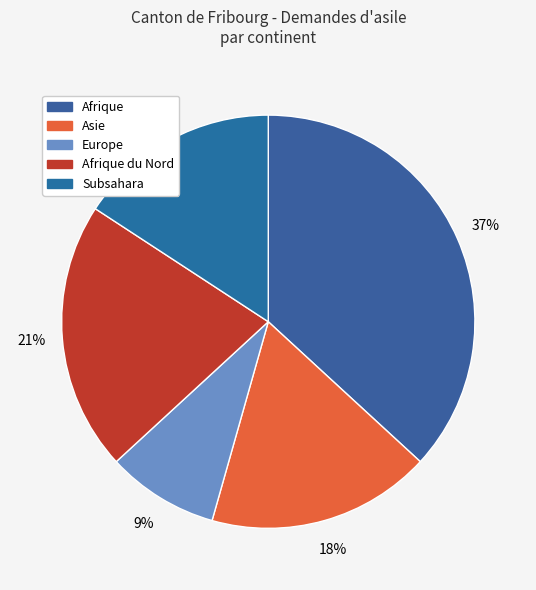

To the nearest percent, what is the difference between the largest and smallest slice percentages?

28%